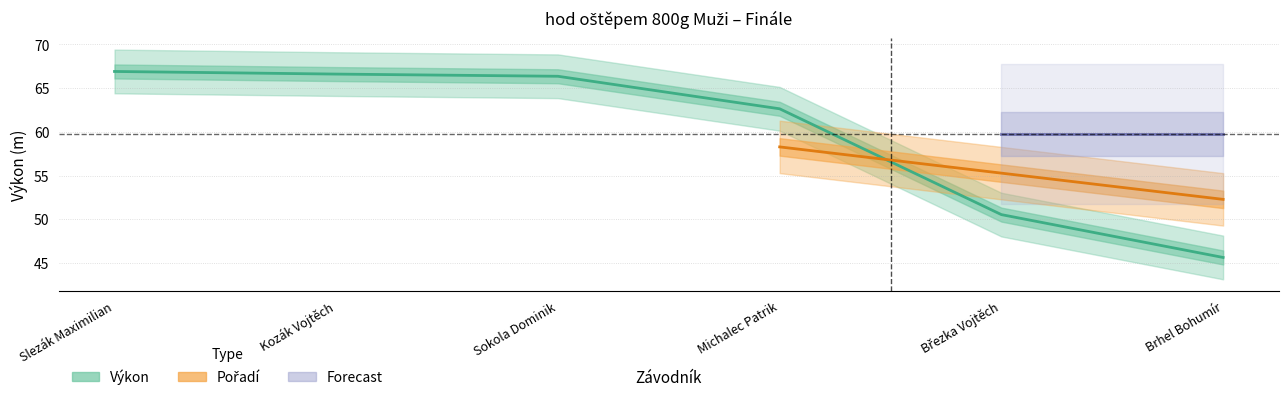

Rank the categories by value from highest to lowest.

Slezák Maximilian, Kozák Vojtěch, Sokola Dominik, Michalec Patrik, Březka Vojtěch, Brhel Bohumír